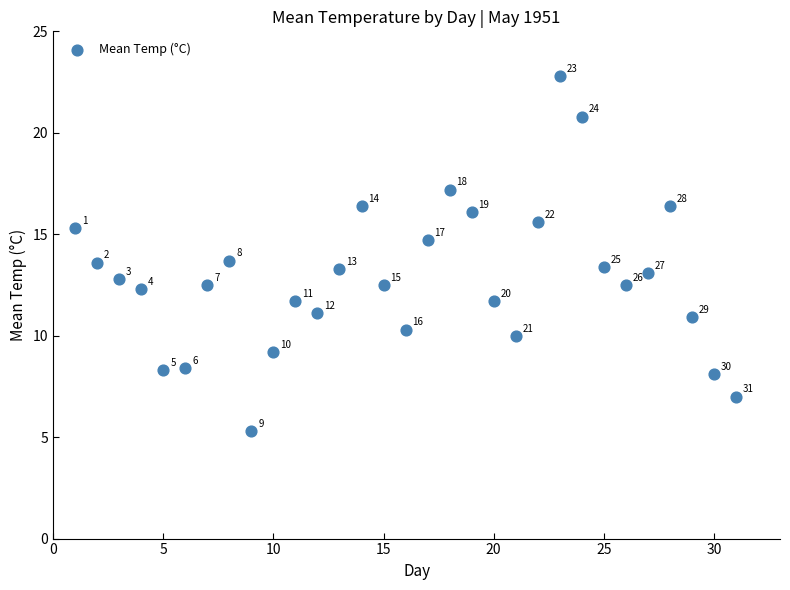

What Y value in the scatter plot is closest to 14?

13.7